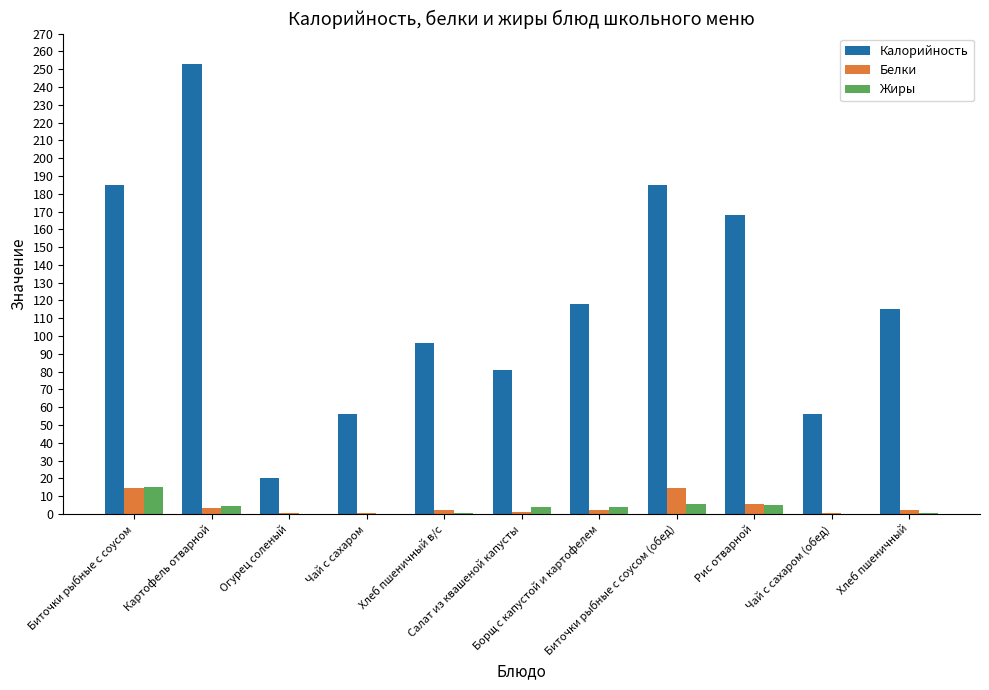

Which category has the highest value in the Жиры series?

Биточки рыбные с соусом